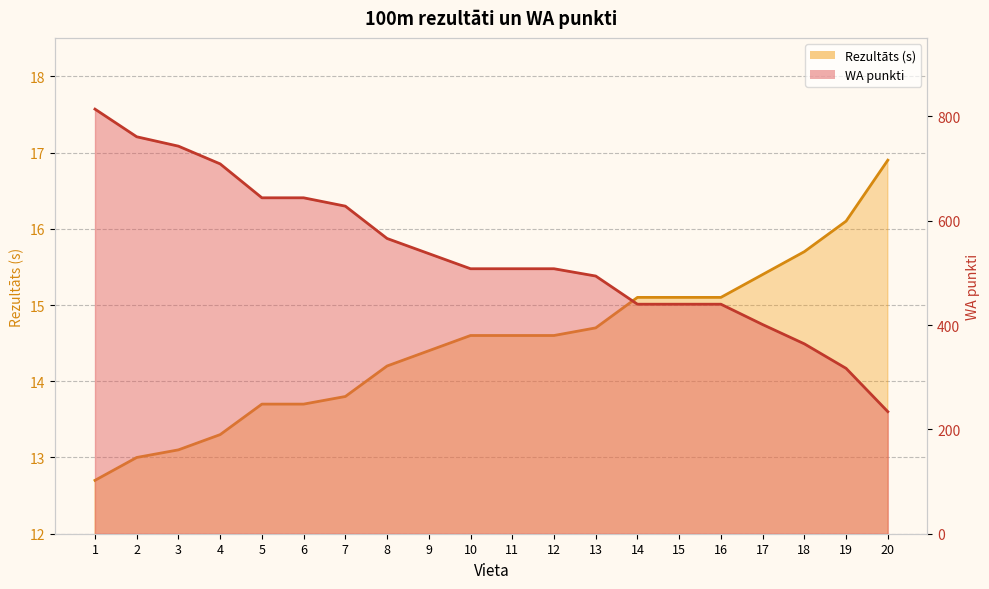

What is the average value of the Rezultāts (s) line series?

14.5